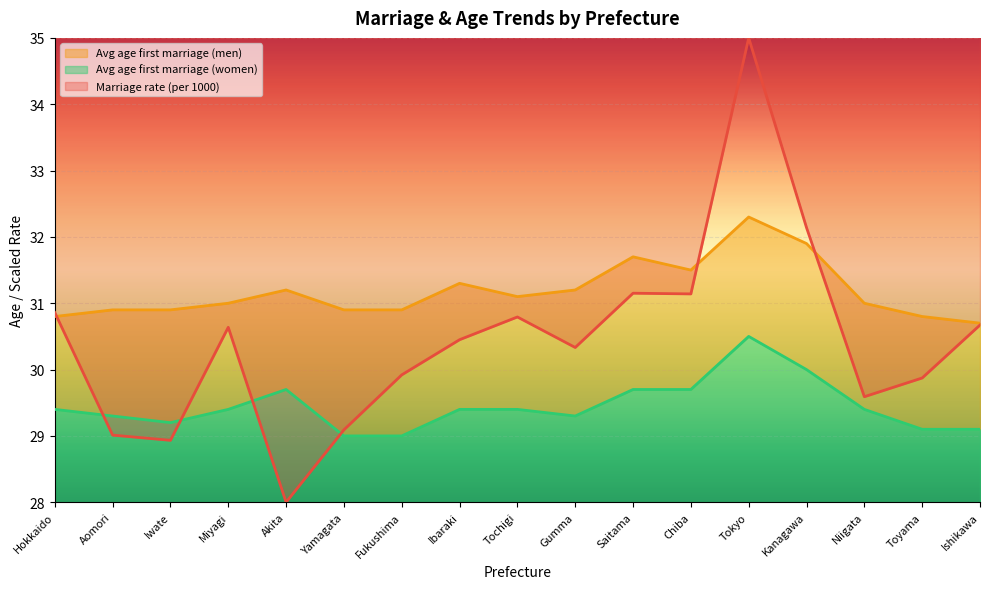

What is the sum of the Avg age first marriage (women) values at Ishikawa and Hokkaido?

58.5